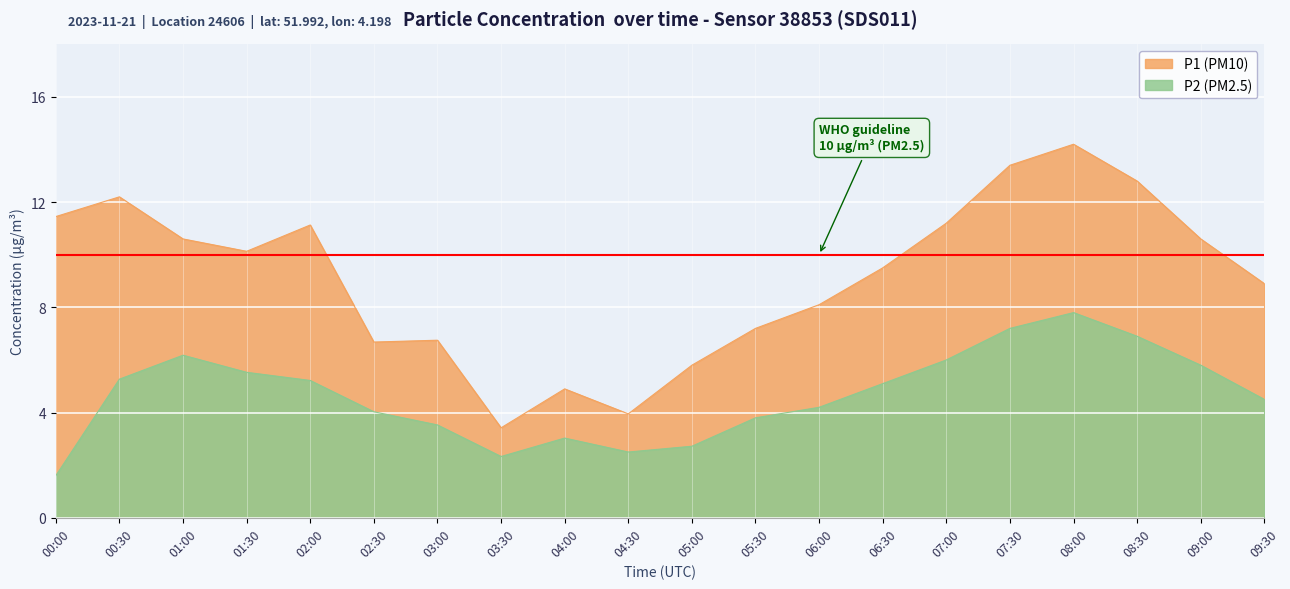

How many lines are shown in the chart?

2